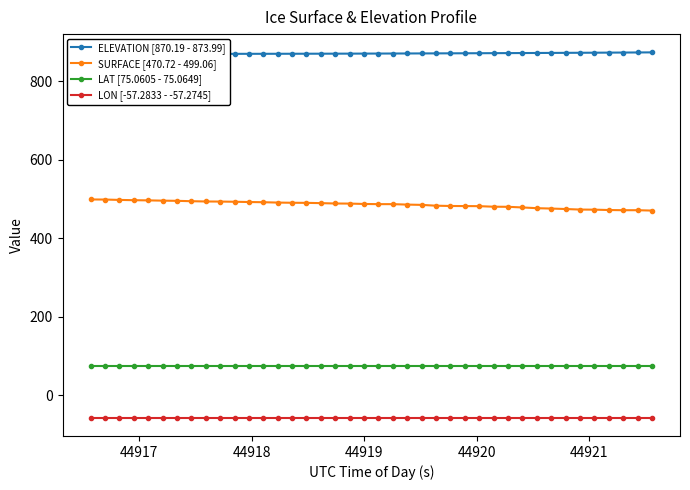

What is the value of the SURFACE [470.72 - 499.06] point at the 31st from the left?

478.7